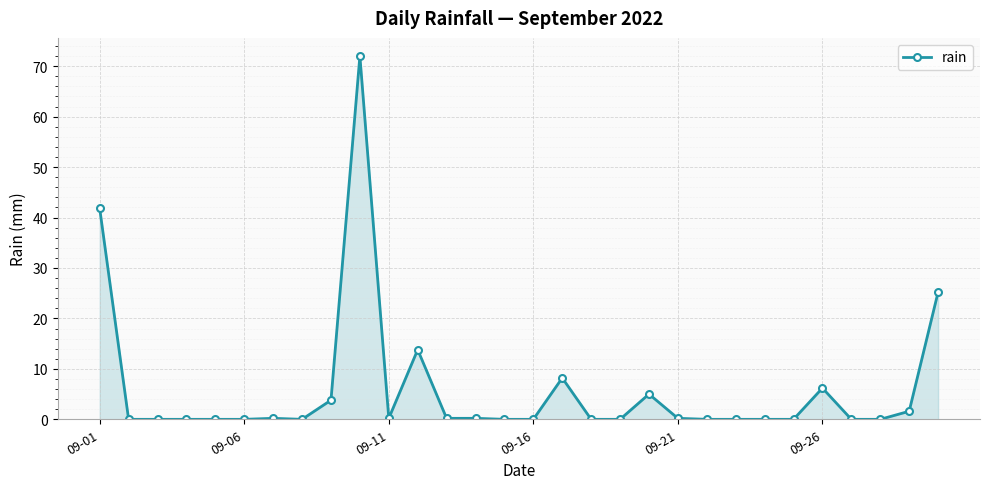

What is the value of the 1st point from the left?

41.8